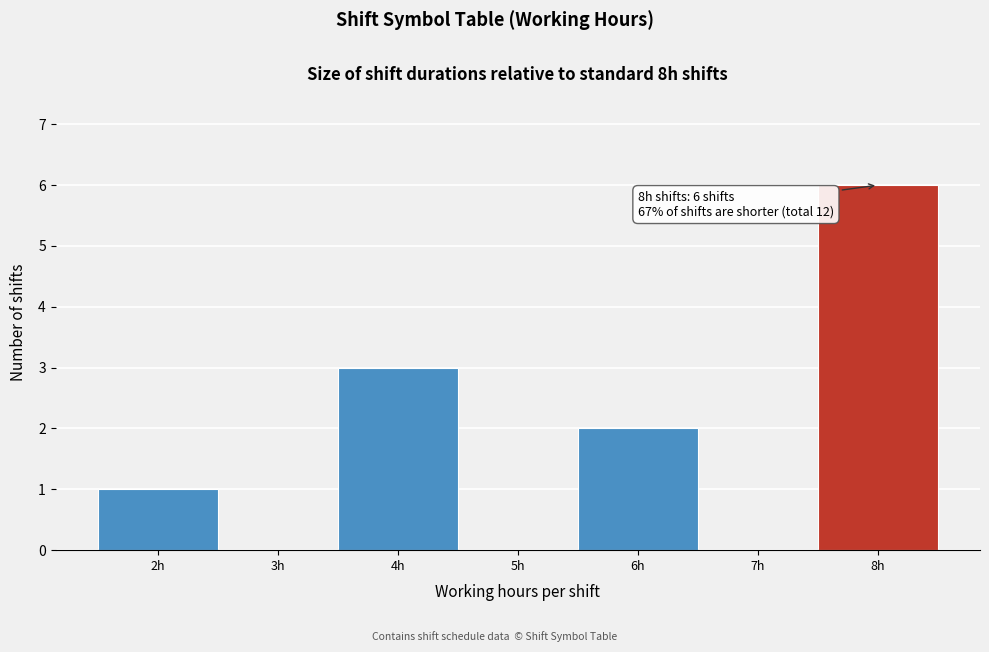

Which range on the x-axis has the tallest bar?

7.5 to 8.5